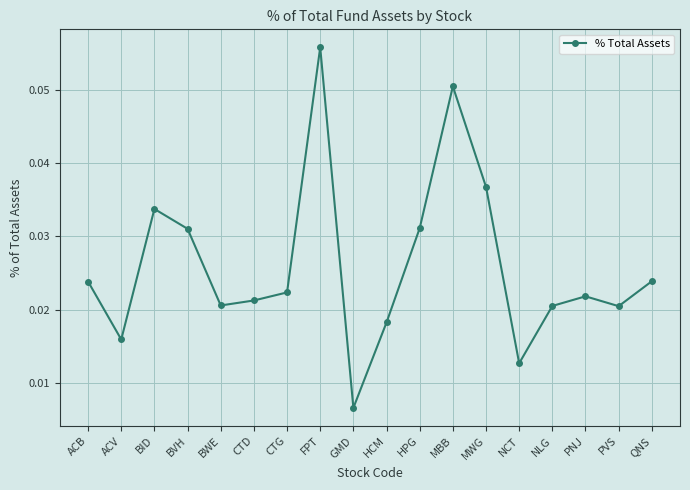

How many points are lower than both their immediate neighbors (excluding endpoints)?

5